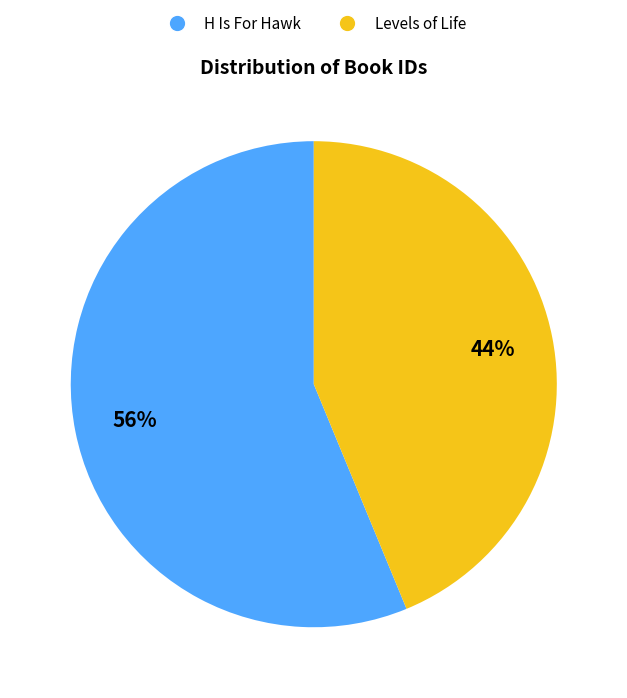

How many segments does this pie chart have?

2